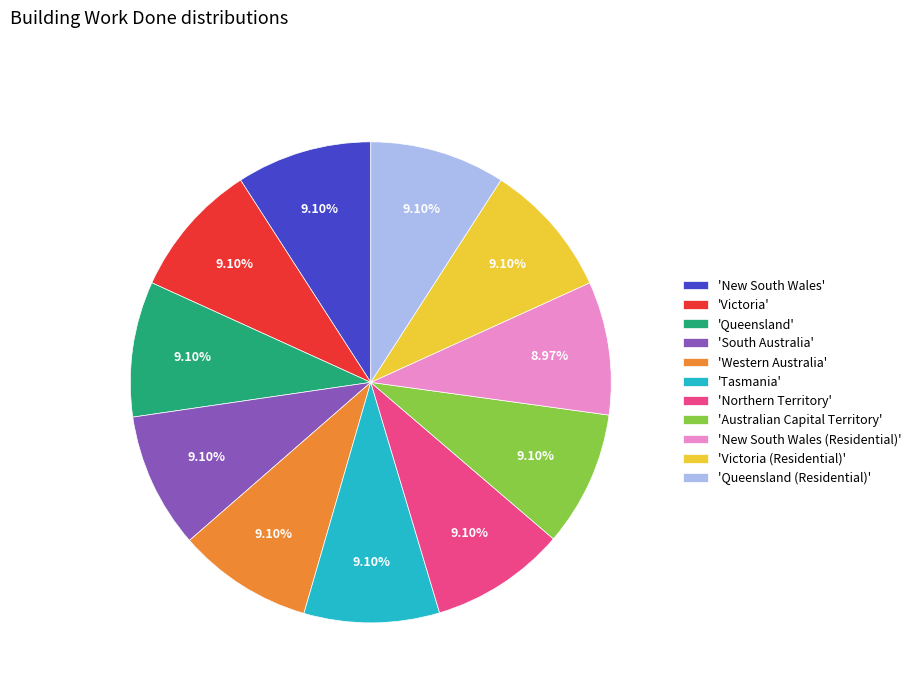

Do 'New South Wales' and 'South Australia' together represent more than half of the pie?

No